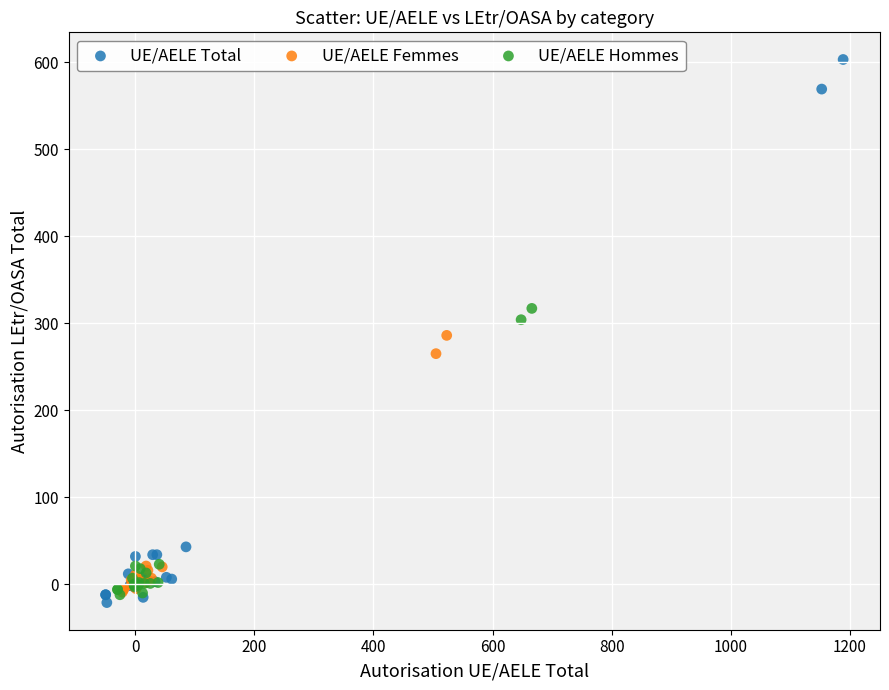

Which series contains the highest Y value?

UE/AELE Total